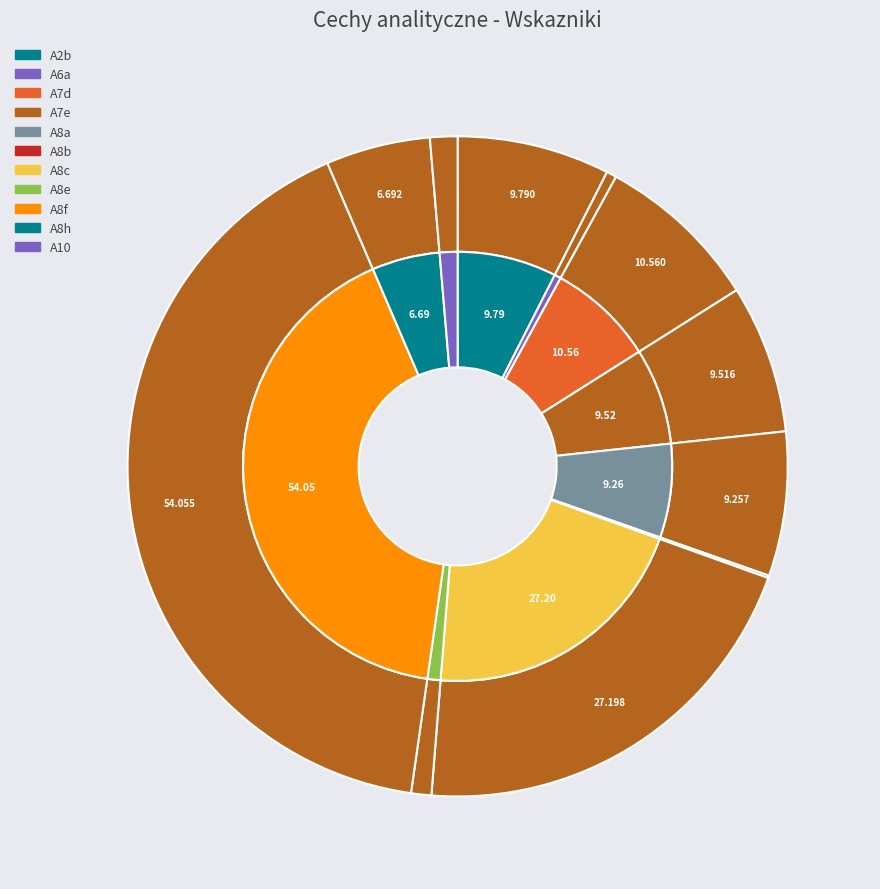

Count the number of slices in the pie.

11